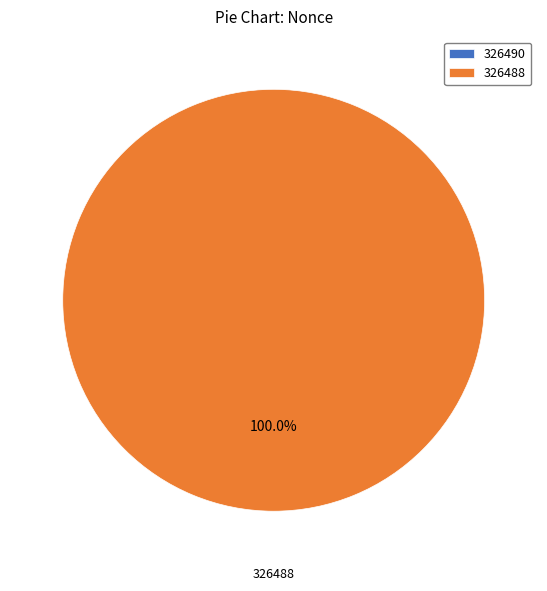

Rank the categories by value from highest to lowest.

326488, 326490